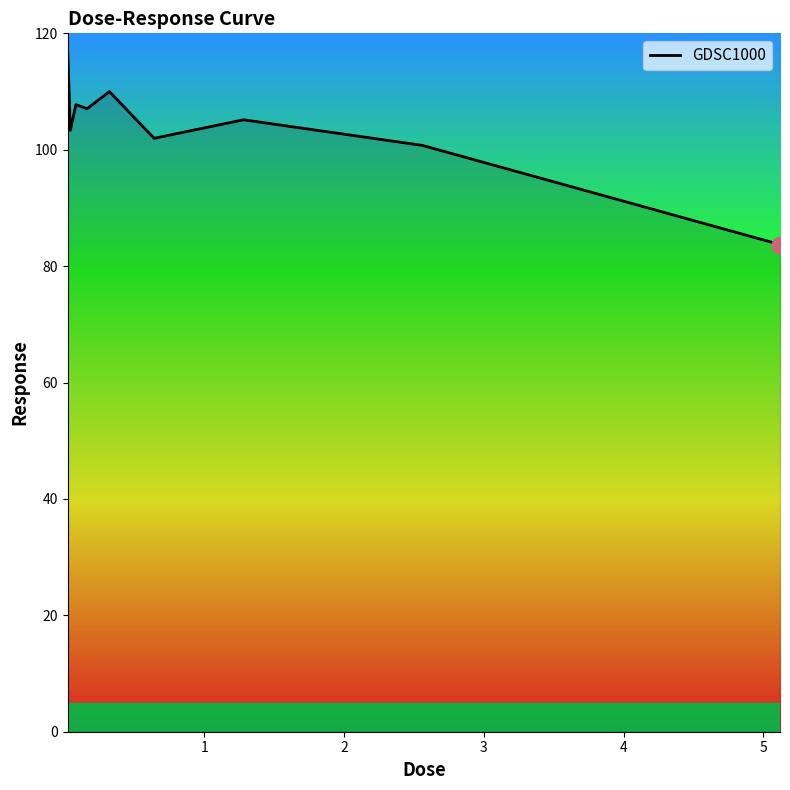

What is the smallest value displayed?

83.7